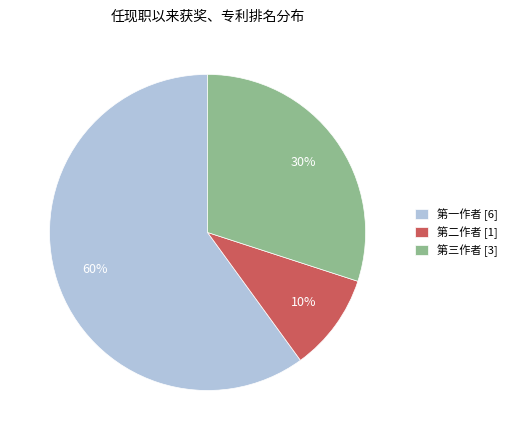

How many segments does this pie chart have?

3